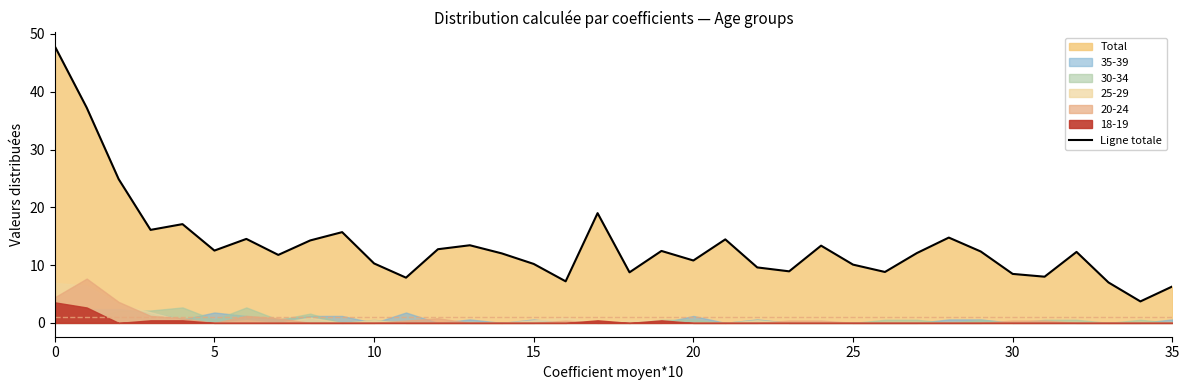

What is the difference between the maximum and second lowest values?

41.6